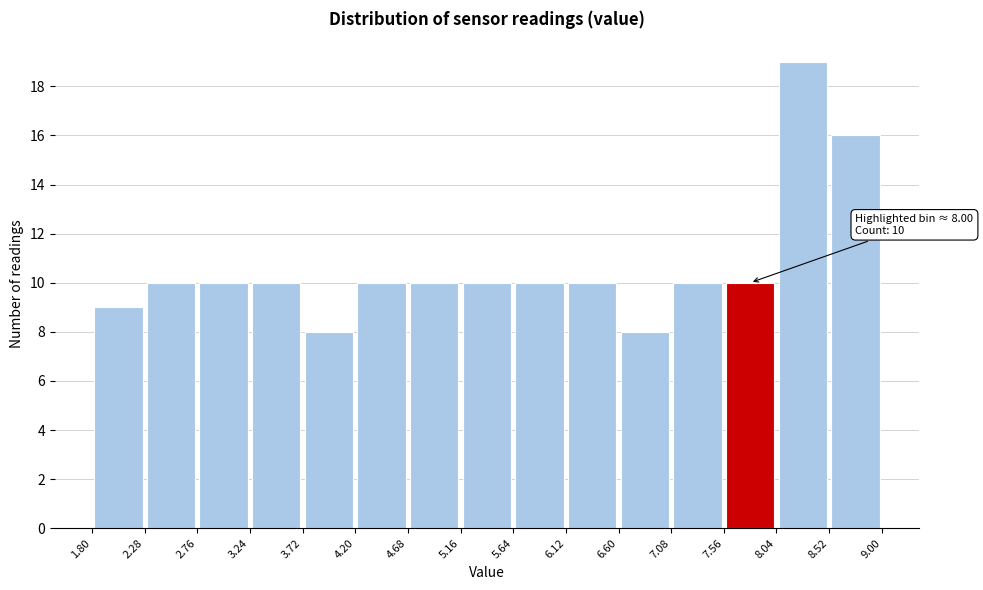

Which range on the x-axis has the tallest bar?

8.04 to 8.52